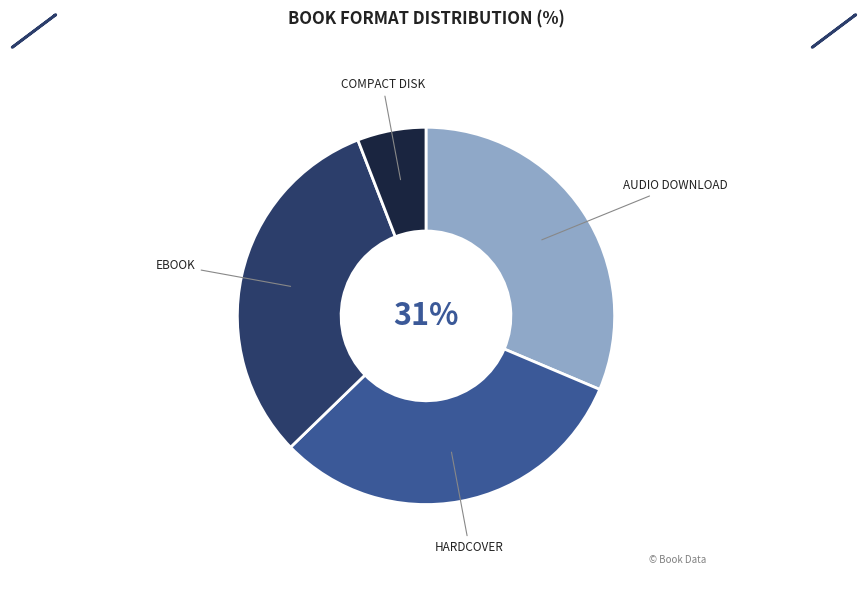

To the nearest percent, what is the difference between the largest and smallest slice percentages?

25%